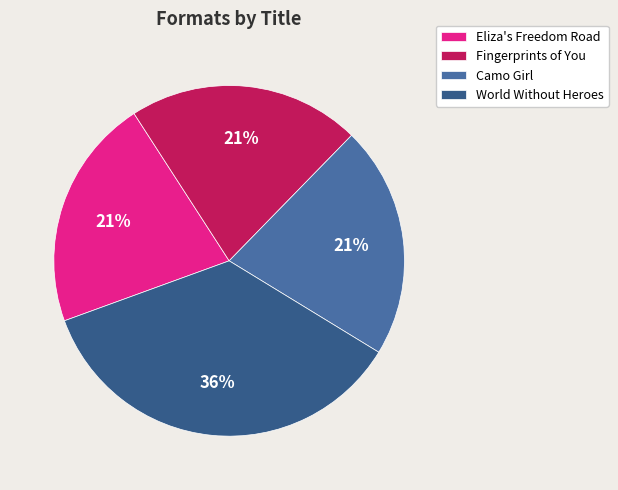

To the nearest percent, what portion does World Without Heroes represent?

36%